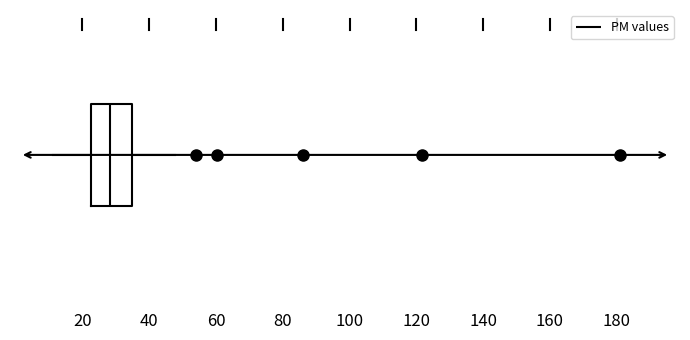

Transcribe this box plot: give where the median line is, the range the box spans, and where the two whiskers end, as read against the x-axis. The values are not printed on the chart, so give them approximately, as read against the axis.

median 28, box 22 to 34, whiskers 12 to 48